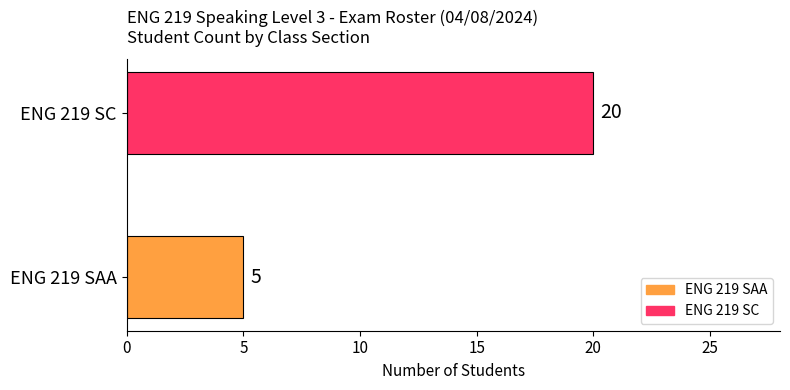

What is the approximate value at ENG 219 SAA?

5